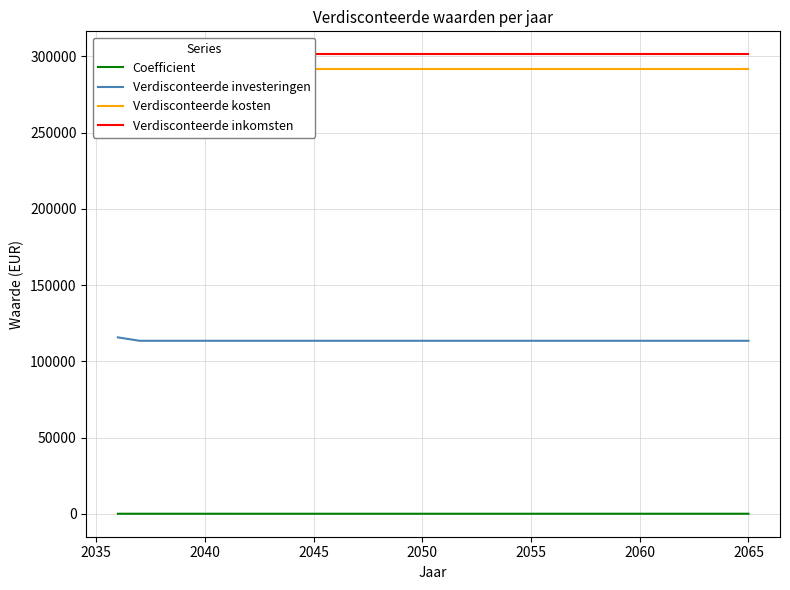

The Coefficient series shows 2.1 at 2040. True or false?

True